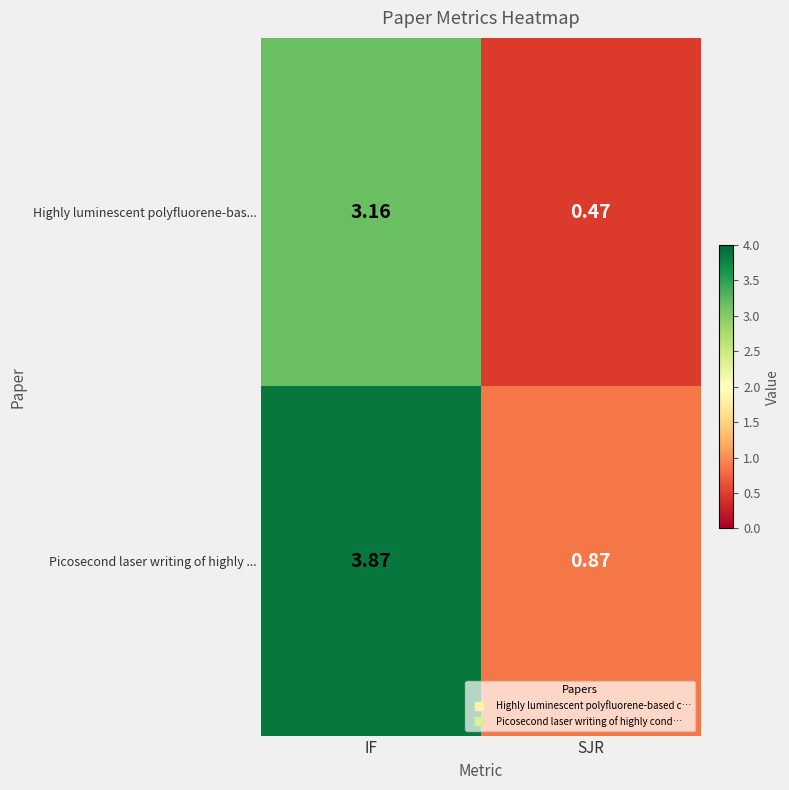

At which category does the chart reach its minimum across all series?

SJR